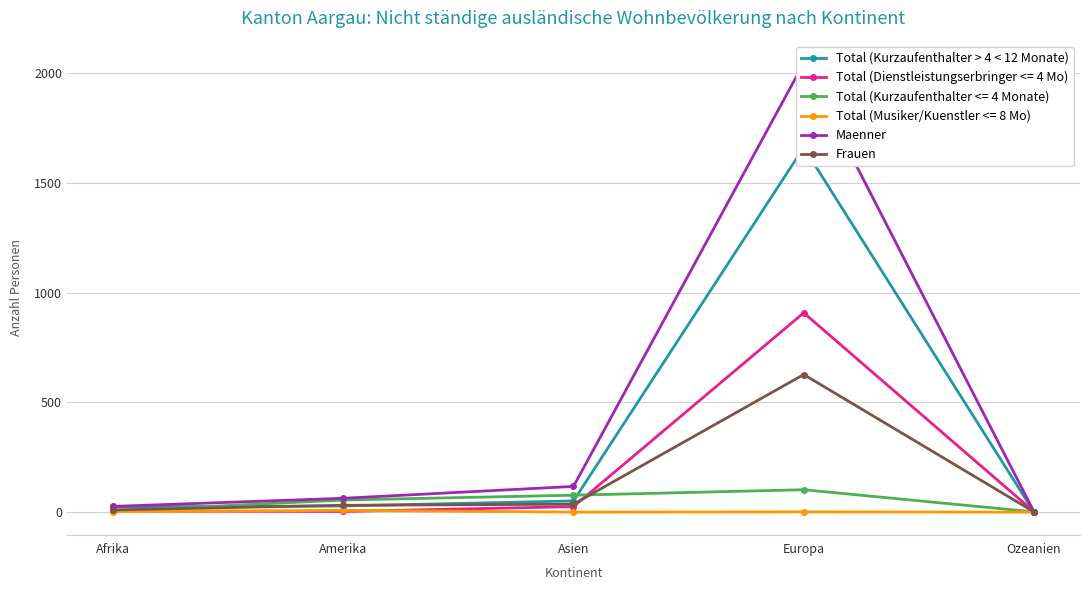

What is the average value of the Total (Kurzaufenthalter > 4 < 12 Monate) series?

353